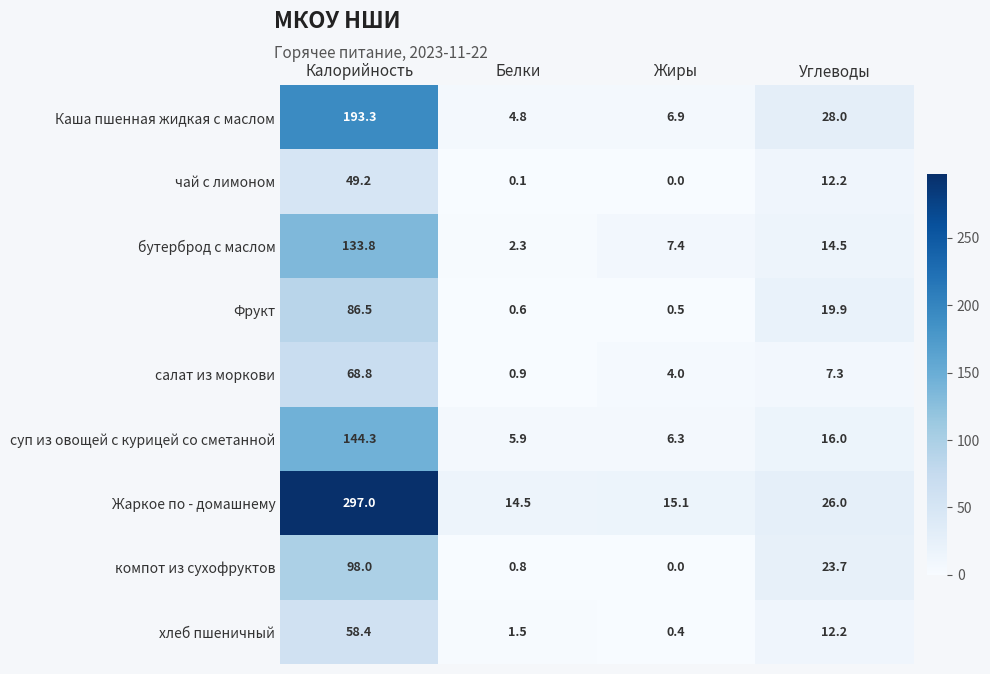

How many categories are shown in the chart?

4